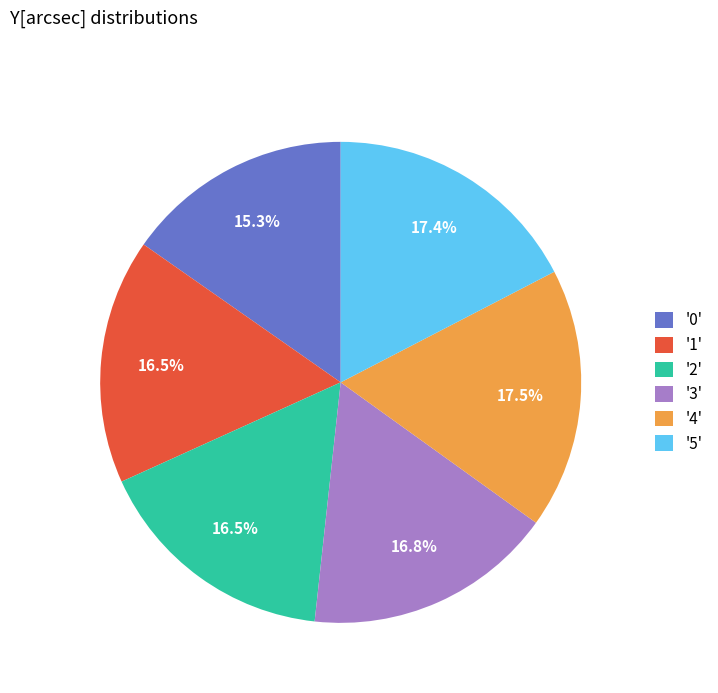

How many segments does this pie chart have?

6